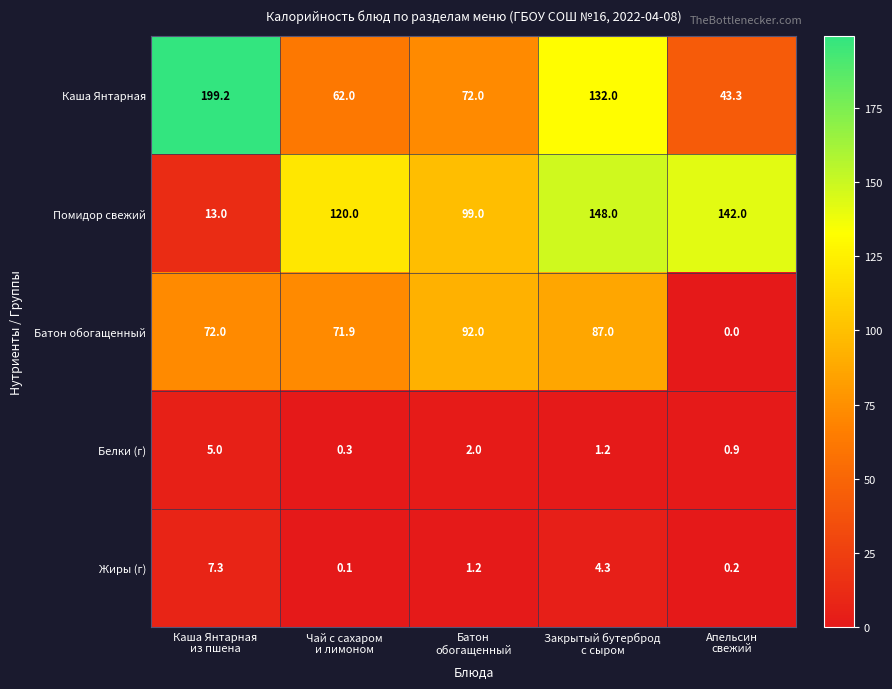

What is the total value across all series at Батон
обогащенный?

266.2